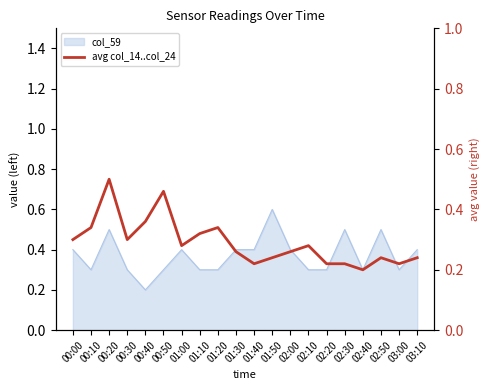

At which category does the chart reach its minimum across all series?

02:40